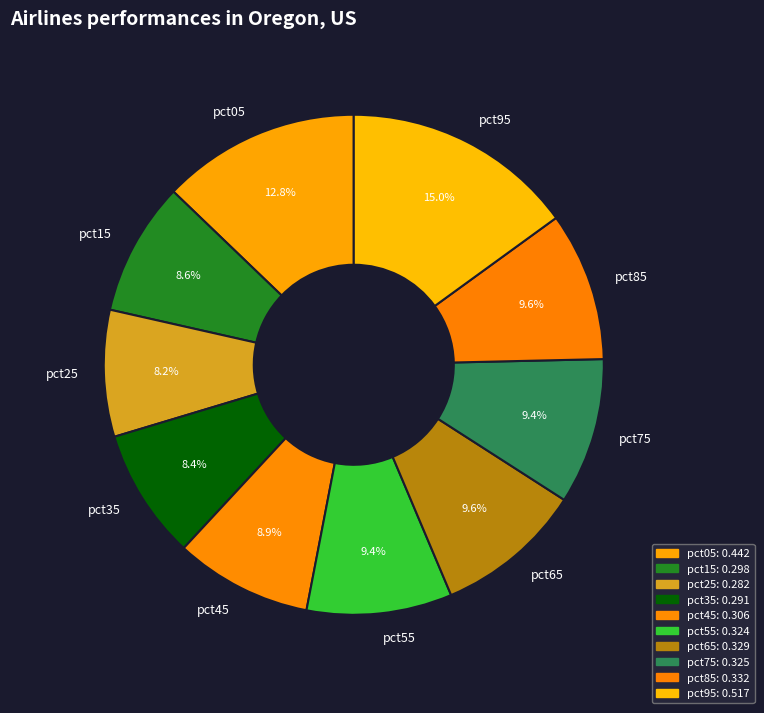

To the nearest percent, what is the difference between the pct35 and pct65 slice percentages?

1%